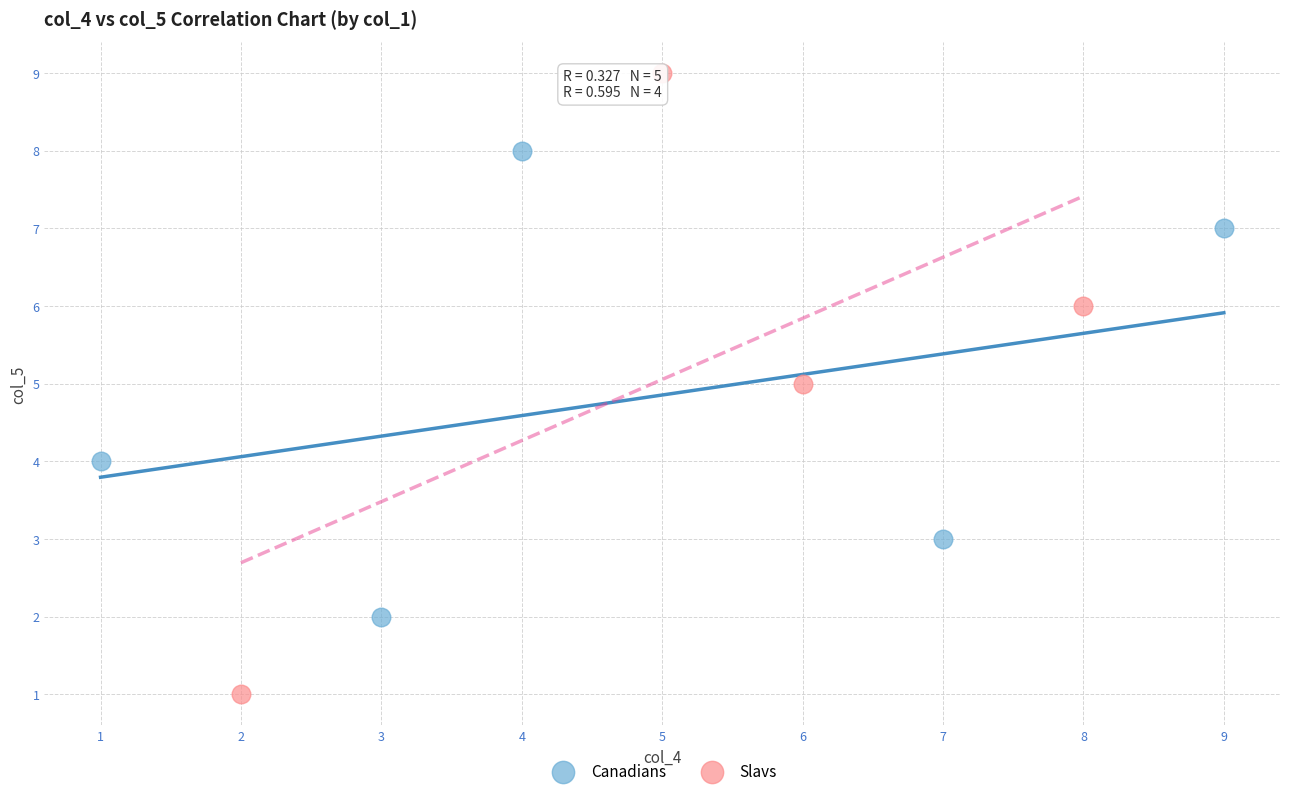

What are all the series names shown in the legend?

Canadians, Slavs